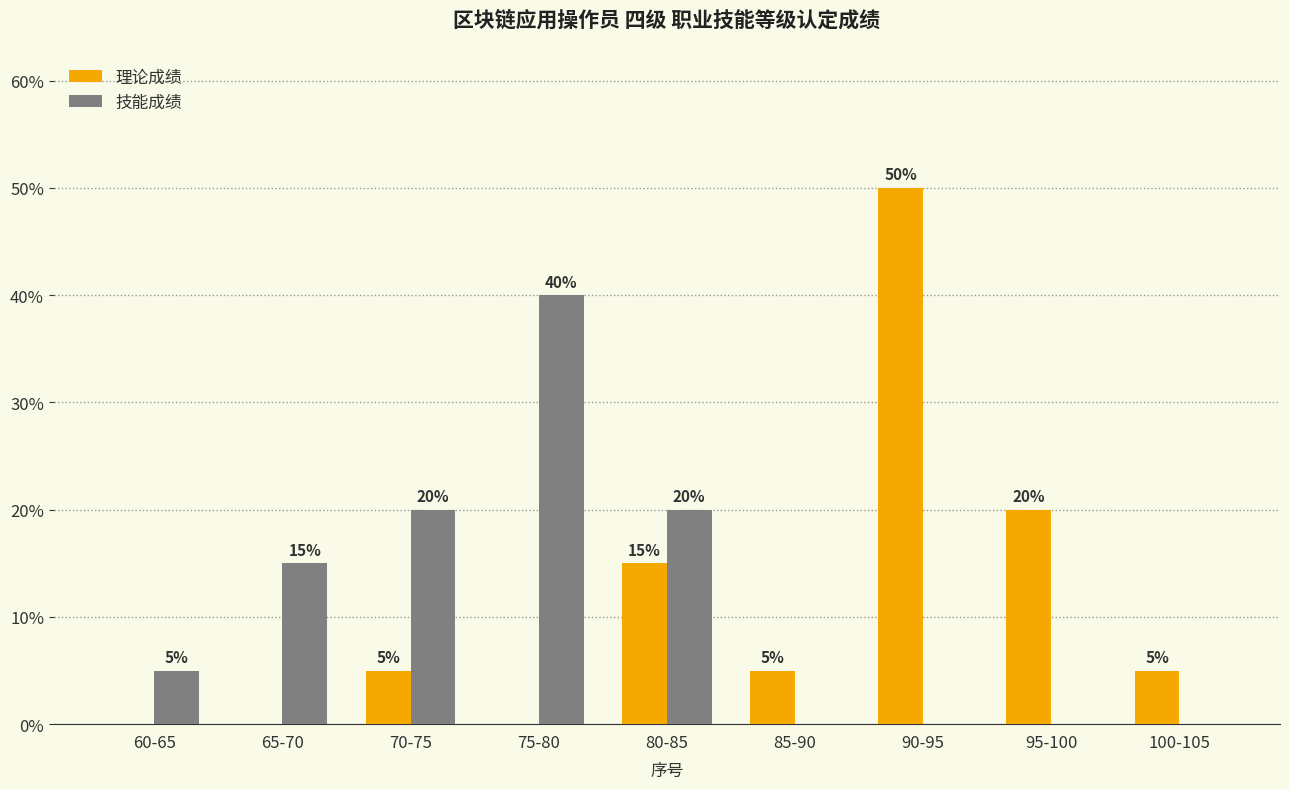

What is the sum of the 理论成绩 values at 85-90 and 60-65?

5